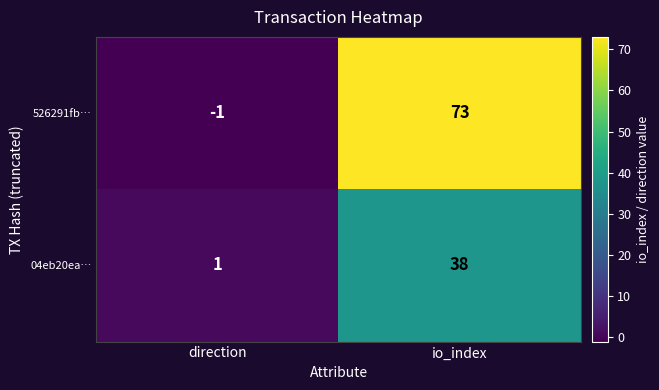

What is the approximate value of 526291fb… at io_index, to the nearest 10?

70